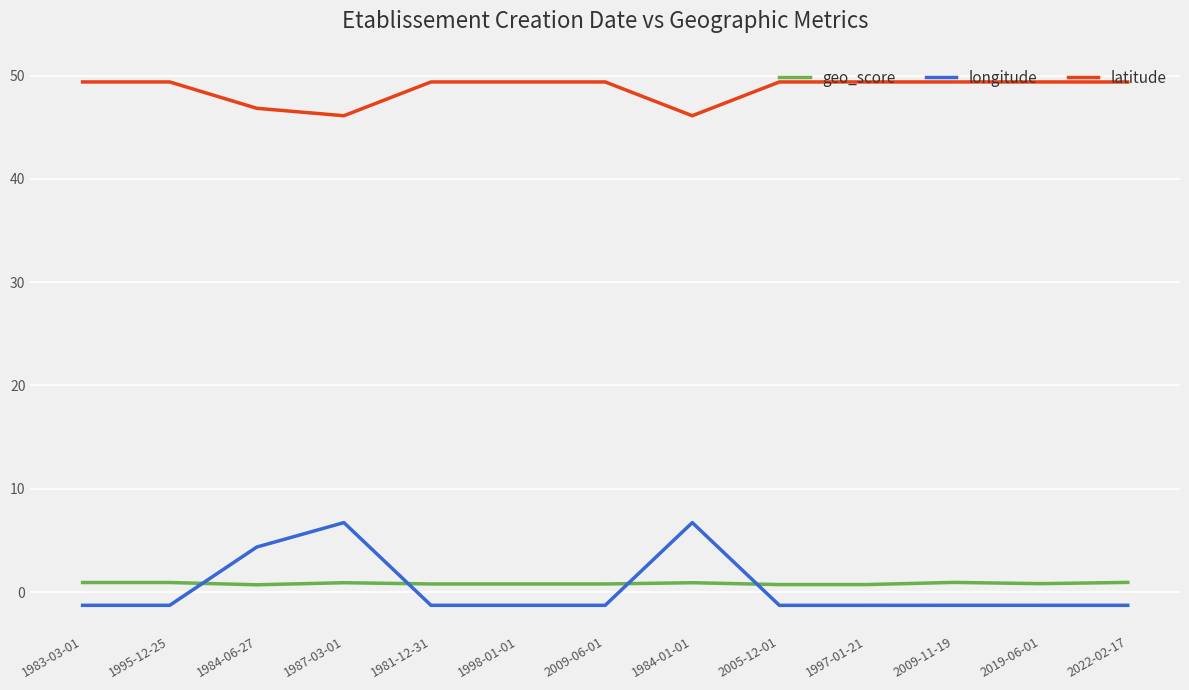

Read the geo_score value at 1983-03-01.

0.9